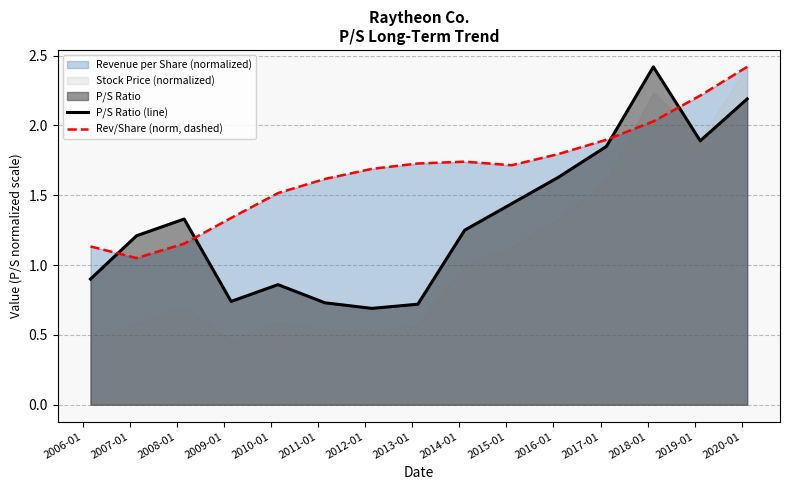

What is the maximum value for P/S Ratio (line)?

2.4